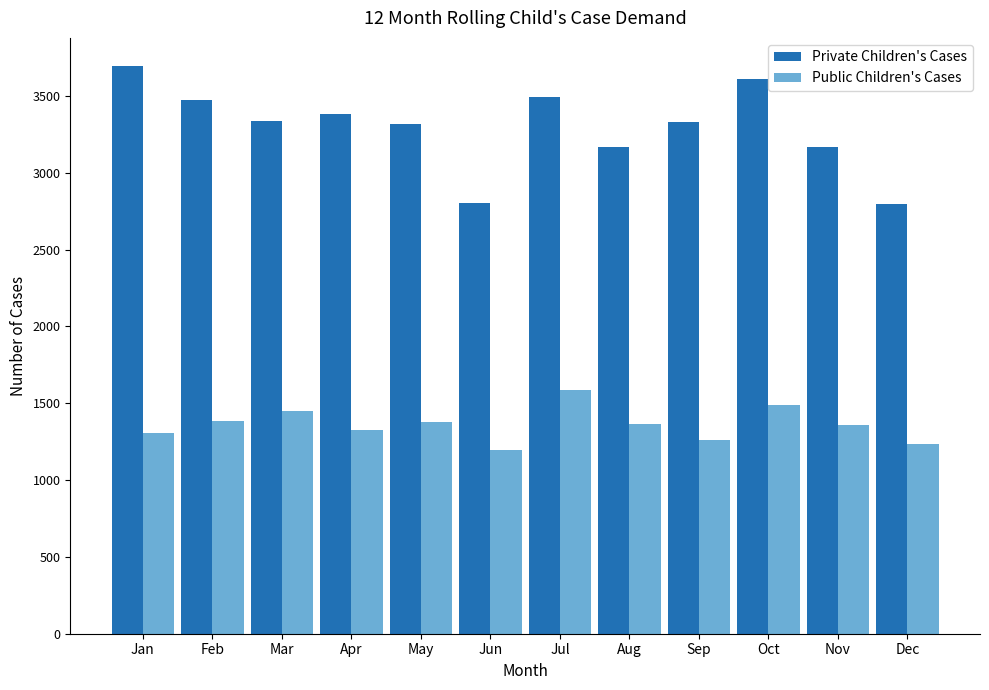

What is the greatest value displayed?

3694